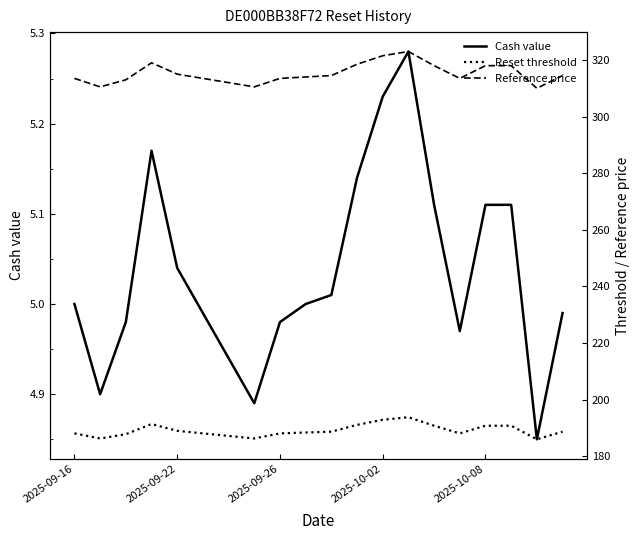

Between 2025-09-26 and 19, which is larger?

19